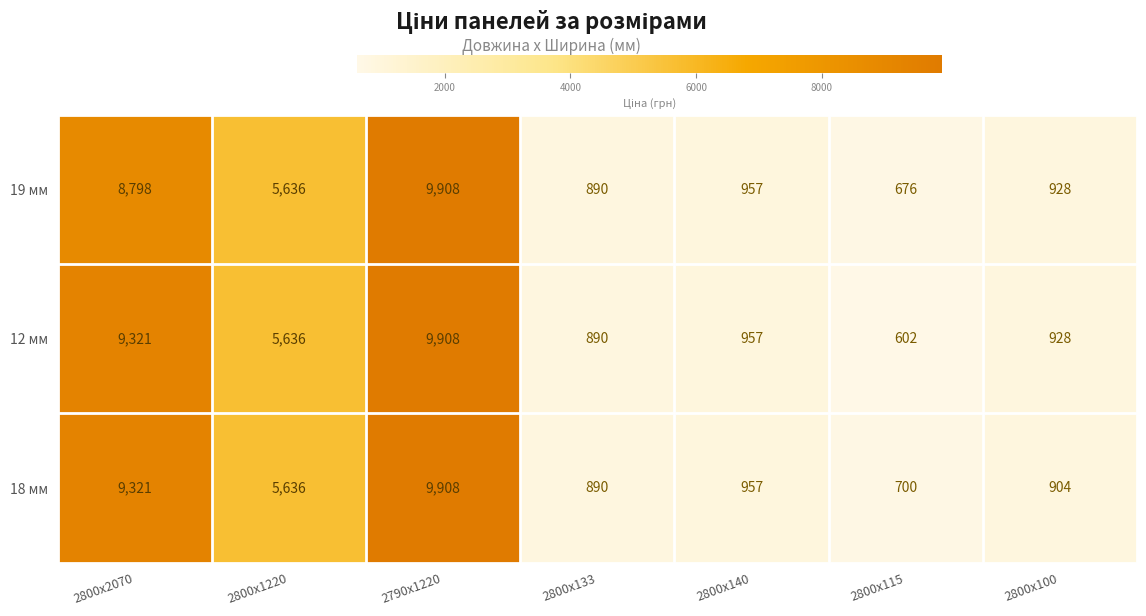

The value of 19 мм at 2800x1220 is 5636. True or false?

True